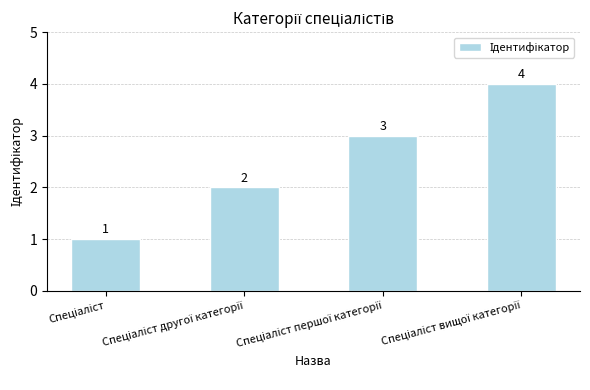

Count the values in the range 2 to 4.

3